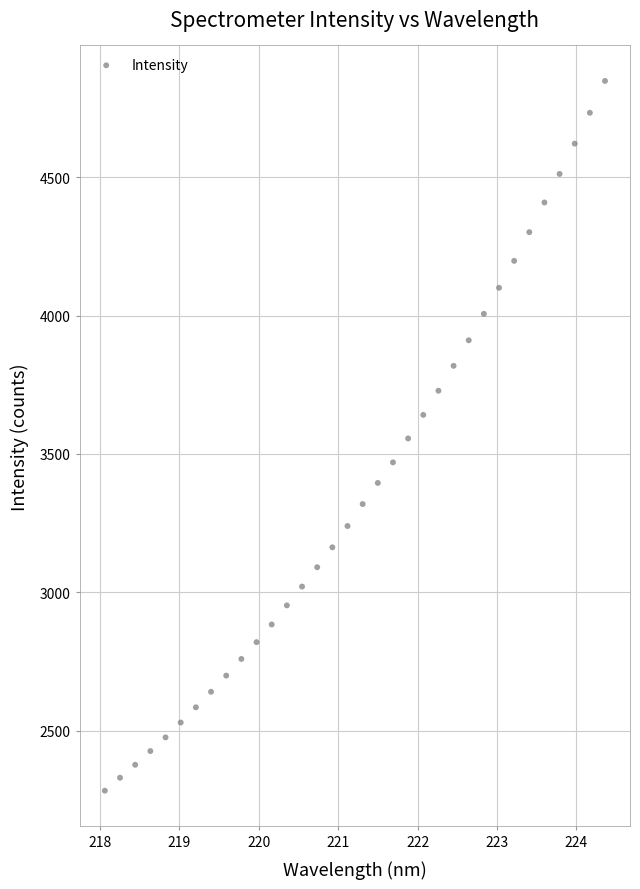

What is the range of X values (max minus min)?

6.3